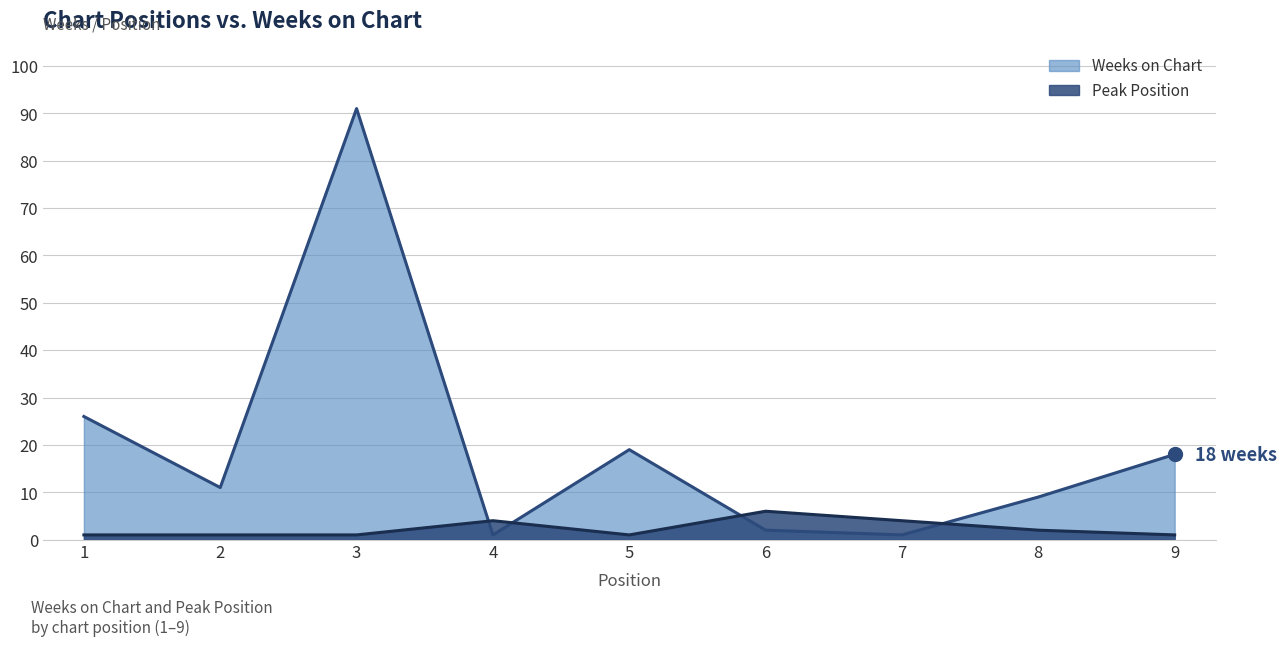

True or false: Weeks on Chart has a value of 160 at 3.

False